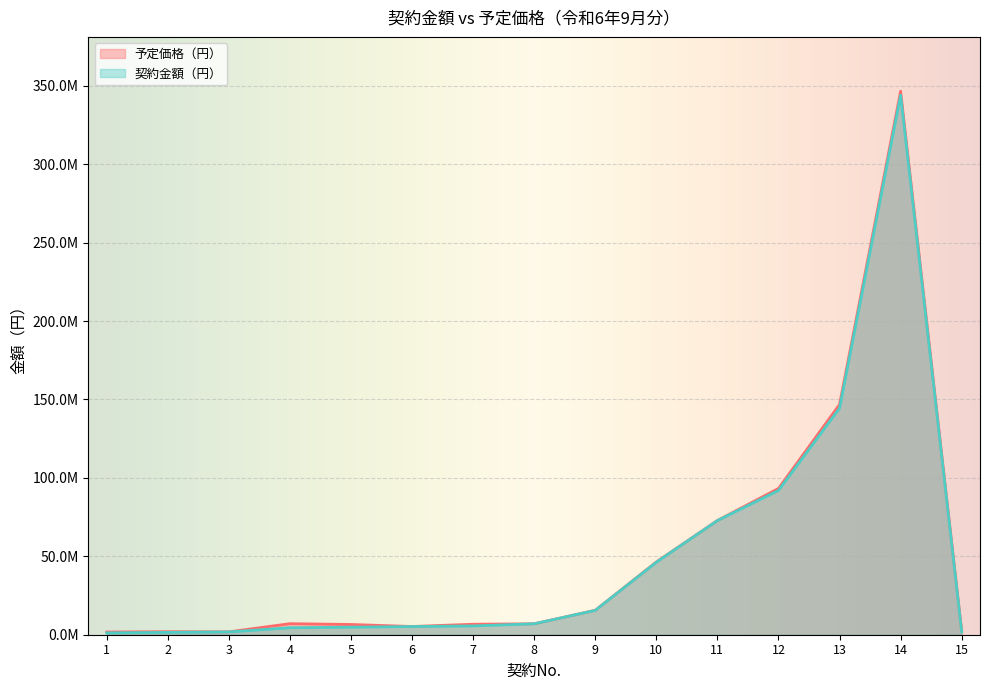

What is the value of the 予定価格（円） point at the 9th from the left?

15601253